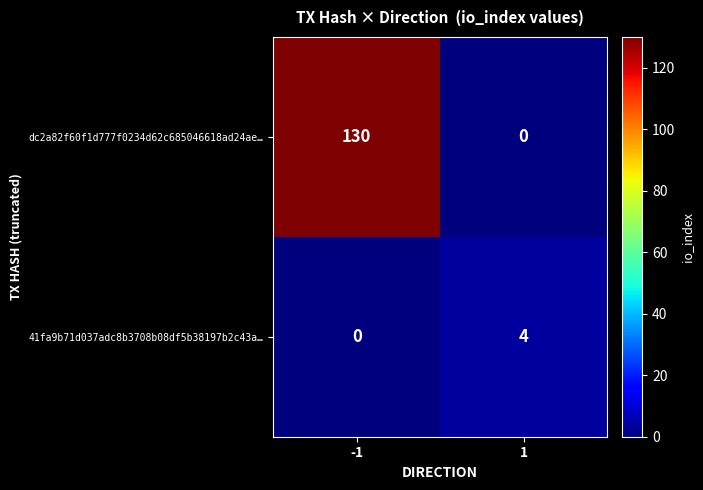

Reading right to left, list all the values displayed in this chart.

dc2a82f60f1d777f0234d62c685046618ad24ae…: 1=0	-1=130
41fa9b71d037adc8b3708b08df5b38197b2c43a…: 1=4	-1=0